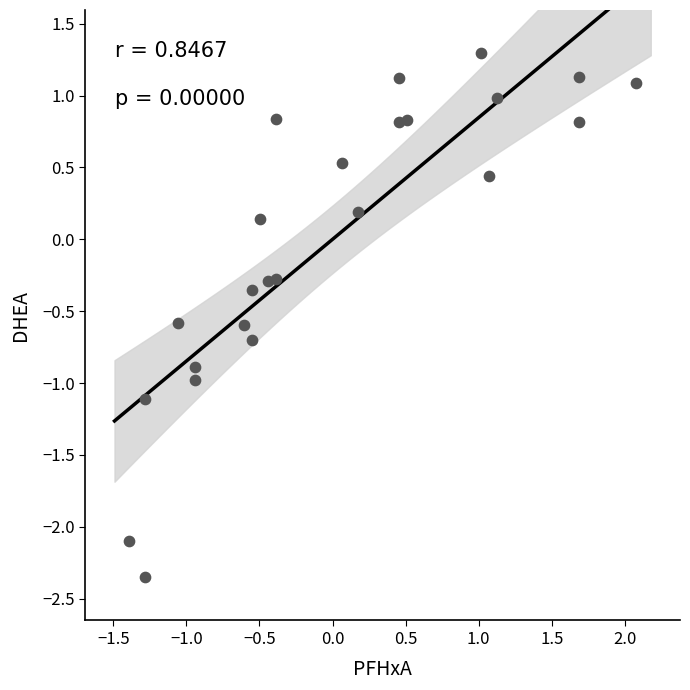

What is the range of X values (max minus min)?

3.5